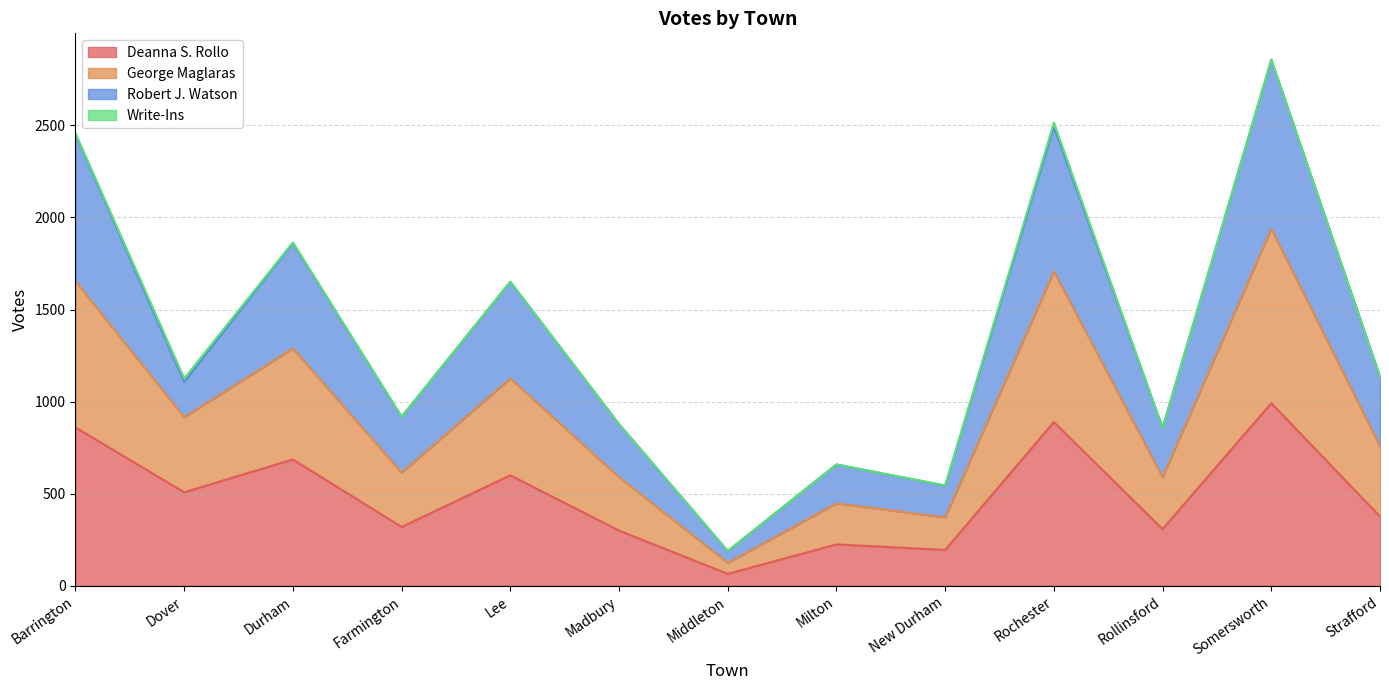

True or false: Robert J. Watson and Deanna S. Rollo intersect in this chart.

False